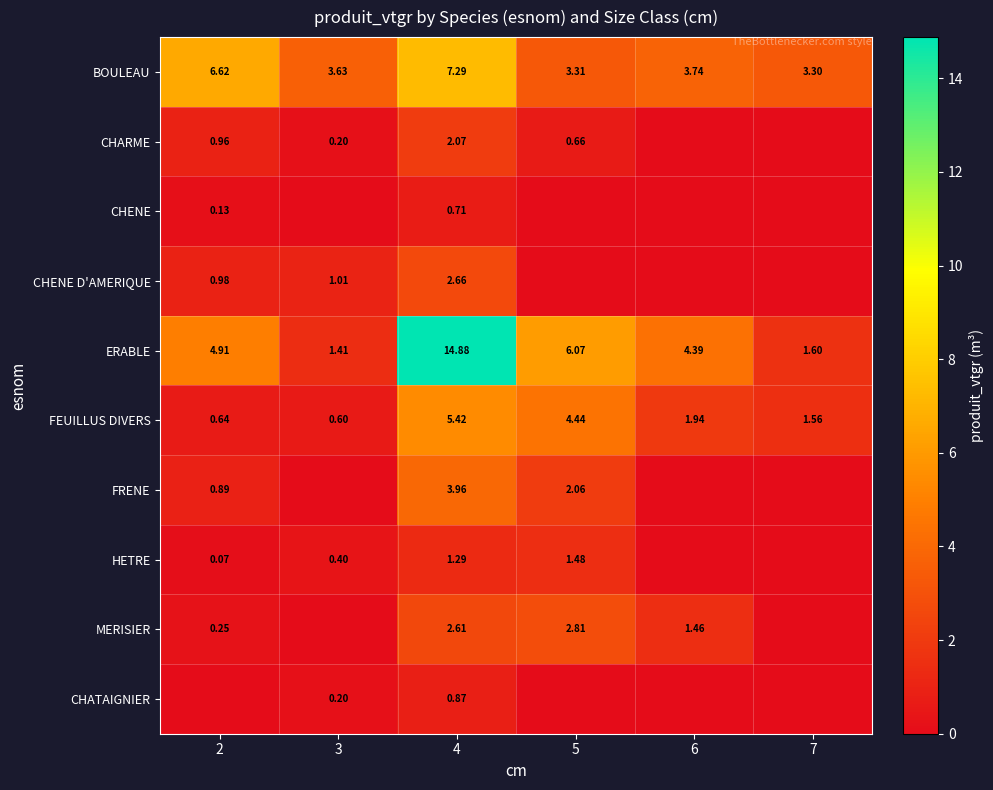

What is the difference between the highest and lowest values at 7?

3.3